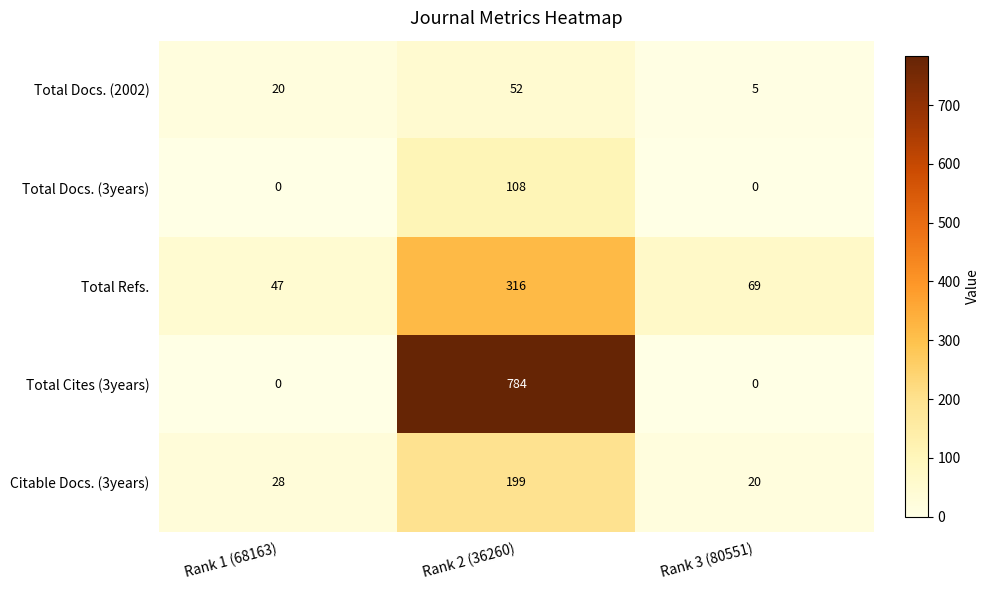

Which series has the largest total across all categories?

Total Cites (3years)